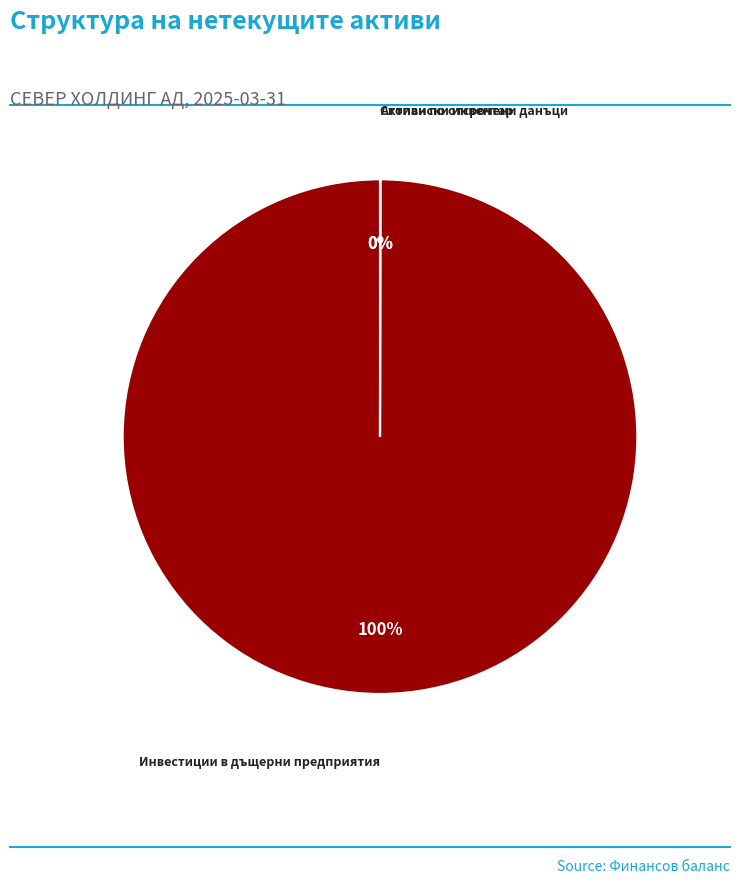

To the nearest percent, what is the average slice percentage?

33%